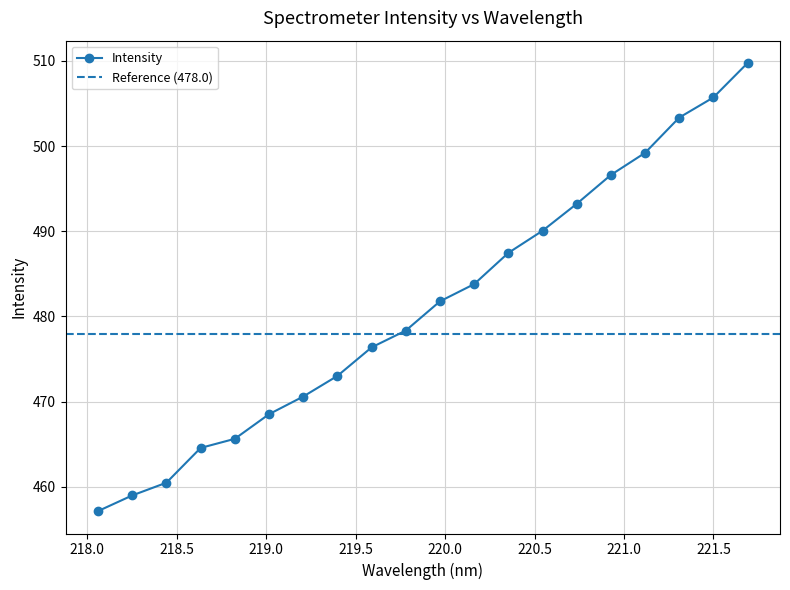

Reading right to left, what are all the values shown in this chart?

509.7	505.7	503.3	499.2	496.6	493.2	490.1	487.5	483.8	481.8	478.3	476.4	473.0	470.6	468.5	465.6	464.6	460.5	459.0	457.2